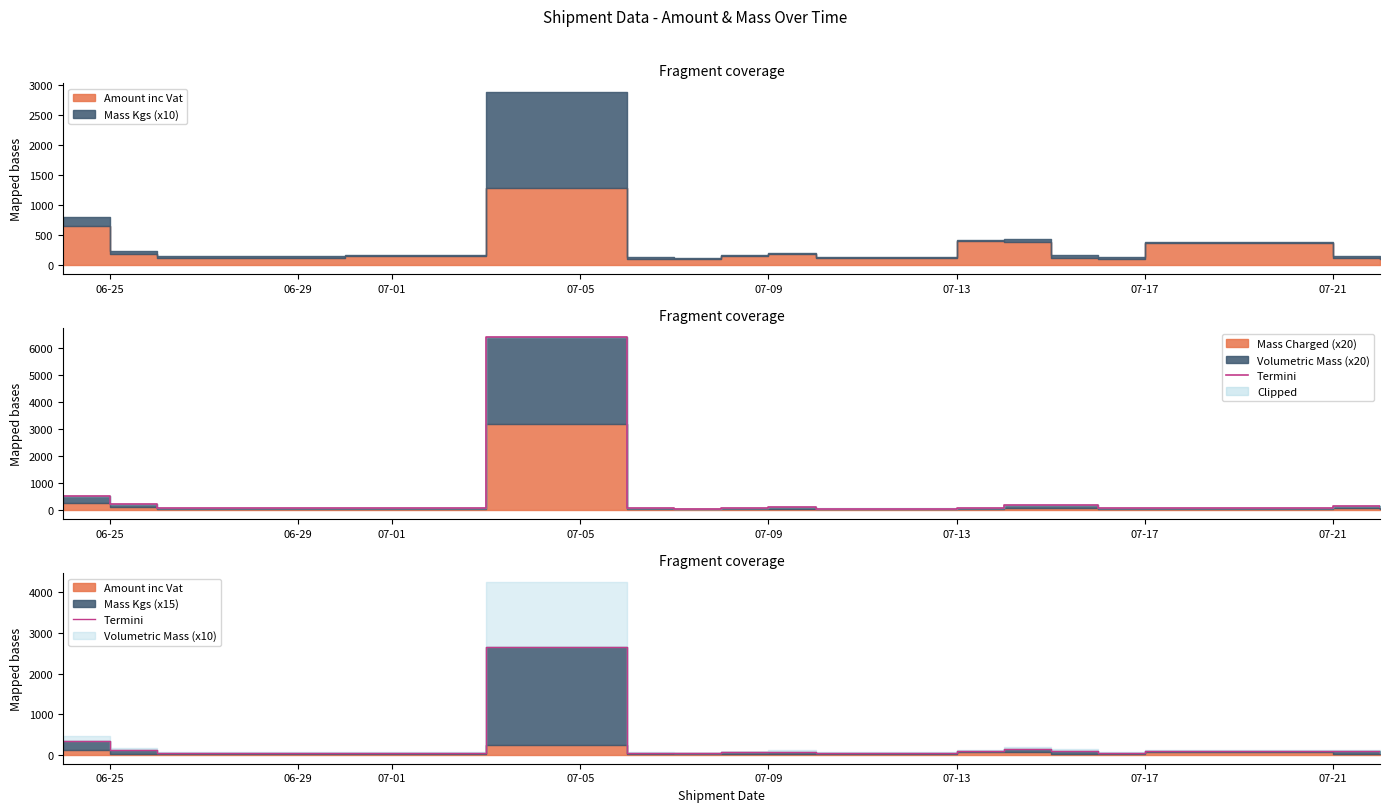

What is the smallest value displayed?

46.4